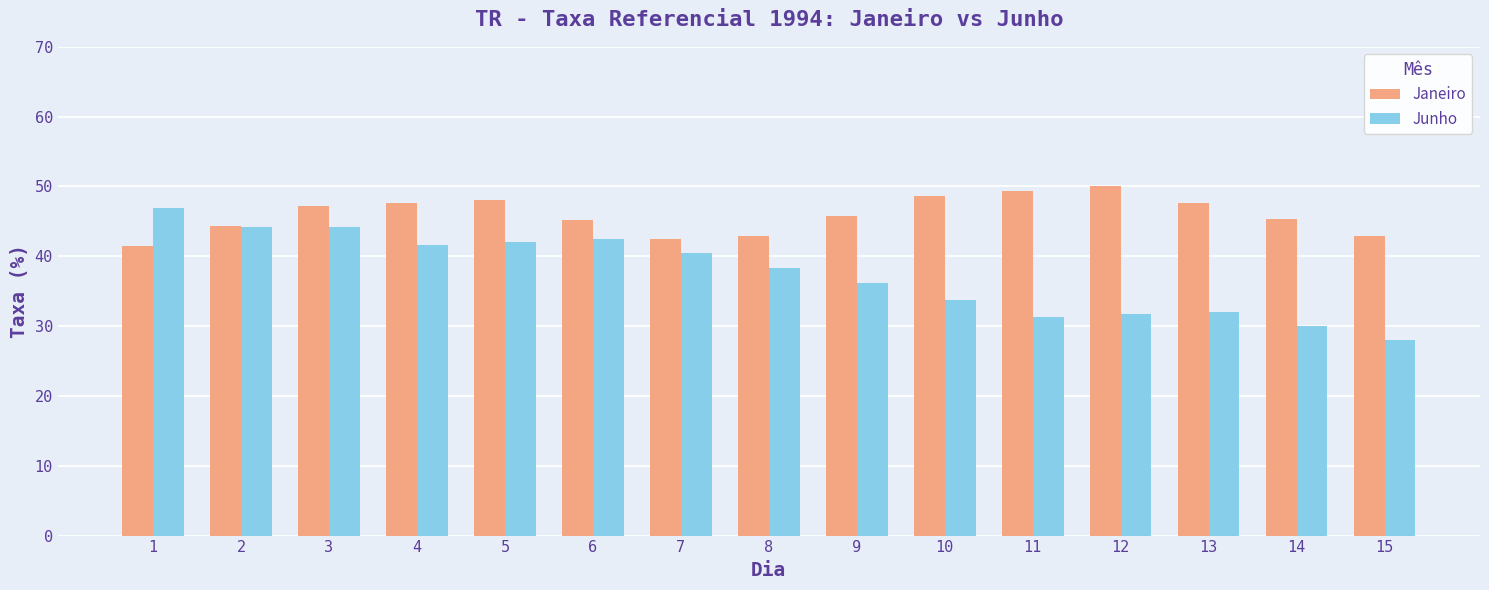

What is the value of the Janeiro bar at the 2nd from the left?

44.3